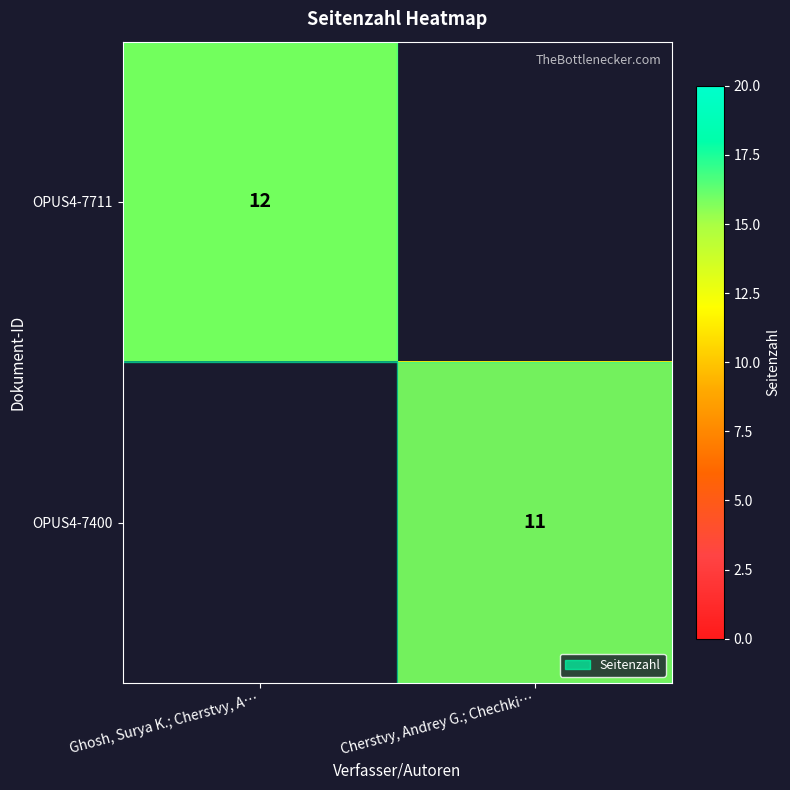

True or false: OPUS4-7400 has a value of 18 at Cherstvy, Andrey G.; Chechki….

False